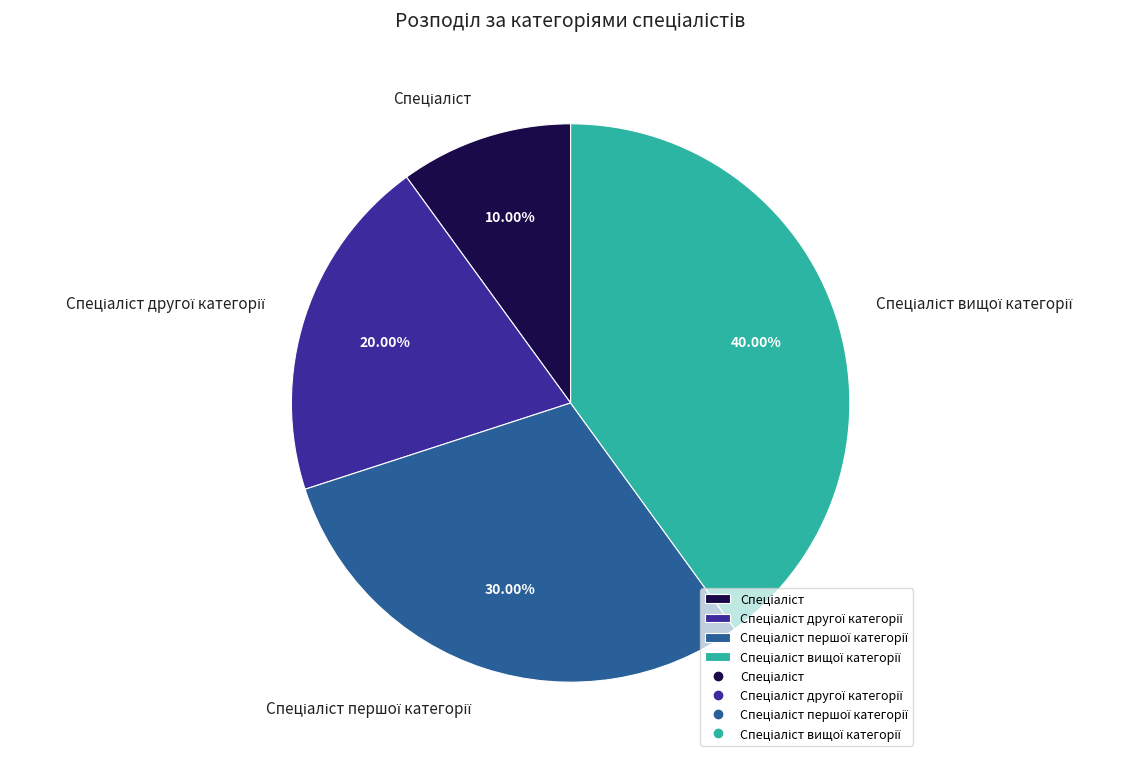

Does any single category account for the majority?

No